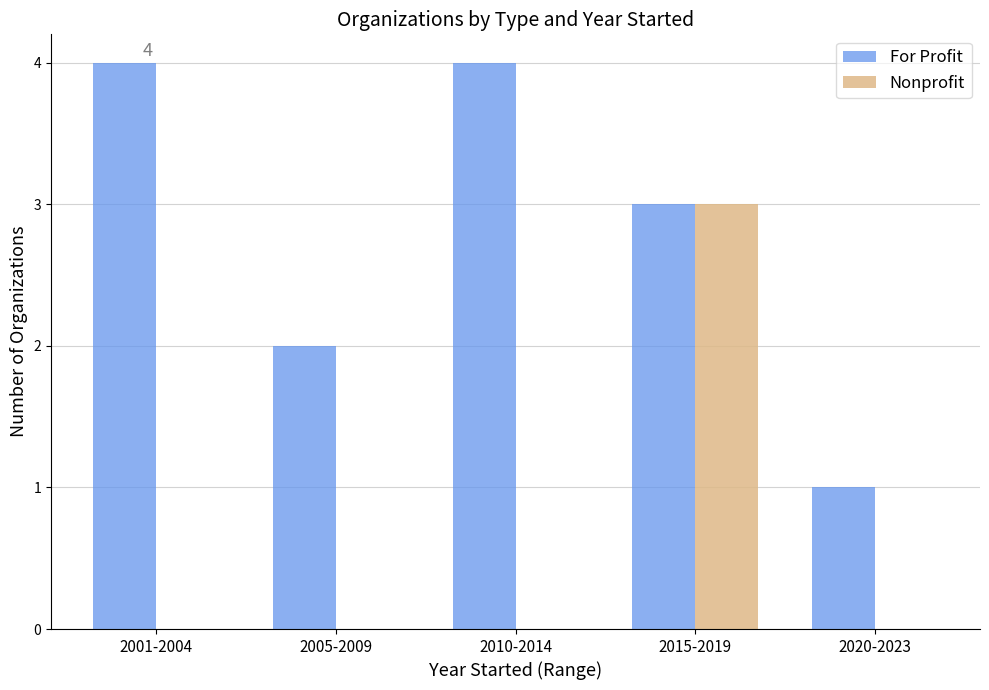

Reading left to right, what are all the values shown in this chart?

For Profit: 2001-2004=4	2005-2009=2	2010-2014=4	2015-2019=3	2020-2023=1
Nonprofit: 2001-2004=0	2005-2009=0	2010-2014=0	2015-2019=3	2020-2023=0